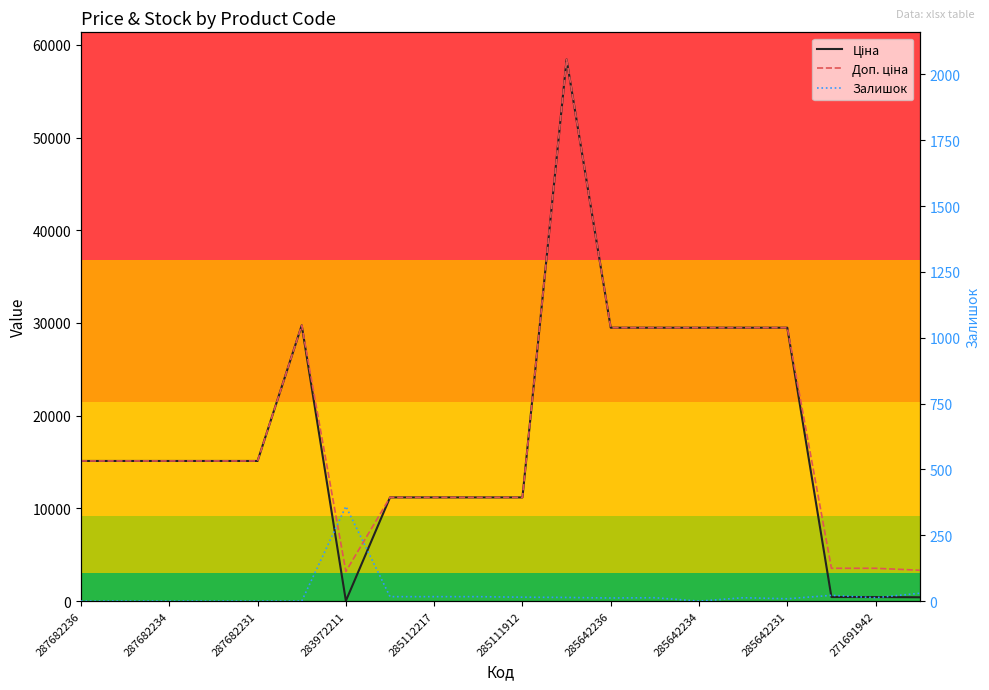

What value does the Ціна series have at 285642234?

29491.5